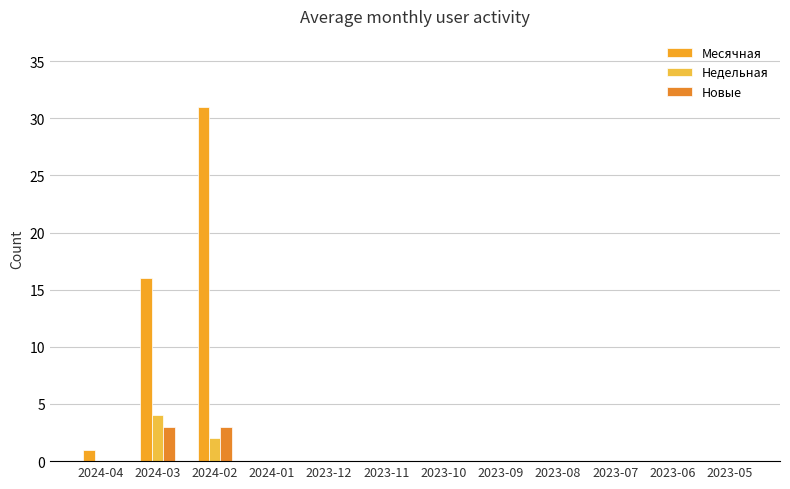

Reading left to right, what are all the values shown in this chart?

Месячная: 2024-04=1	2024-03=16	2024-02=31	2024-01=0	2023-12=0	2023-11=0	2023-10=0	2023-09=0	2023-08=0	2023-07=0	2023-06=0	2023-05=0
Недельная: 2024-04=0	2024-03=4	2024-02=2	2024-01=0	2023-12=0	2023-11=0	2023-10=0	2023-09=0	2023-08=0	2023-07=0	2023-06=0	2023-05=0
Новые: 2024-04=0	2024-03=3	2024-02=3	2024-01=0	2023-12=0	2023-11=0	2023-10=0	2023-09=0	2023-08=0	2023-07=0	2023-06=0	2023-05=0